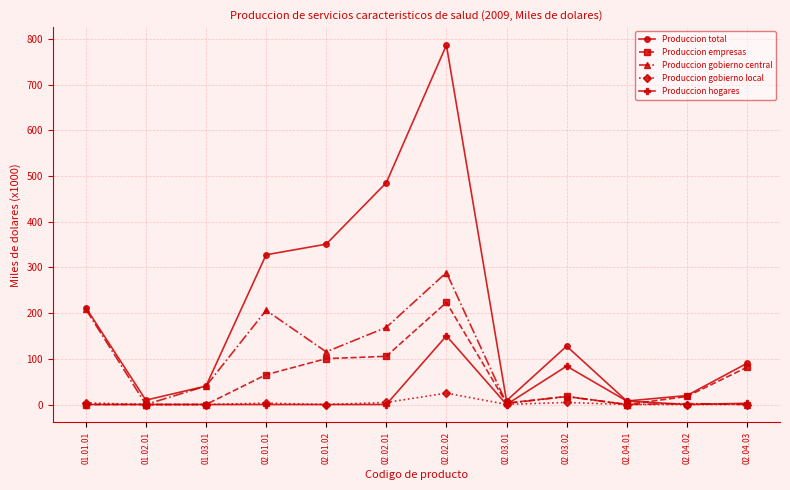

What is the maximum value for Produccion gobierno local?

24.9